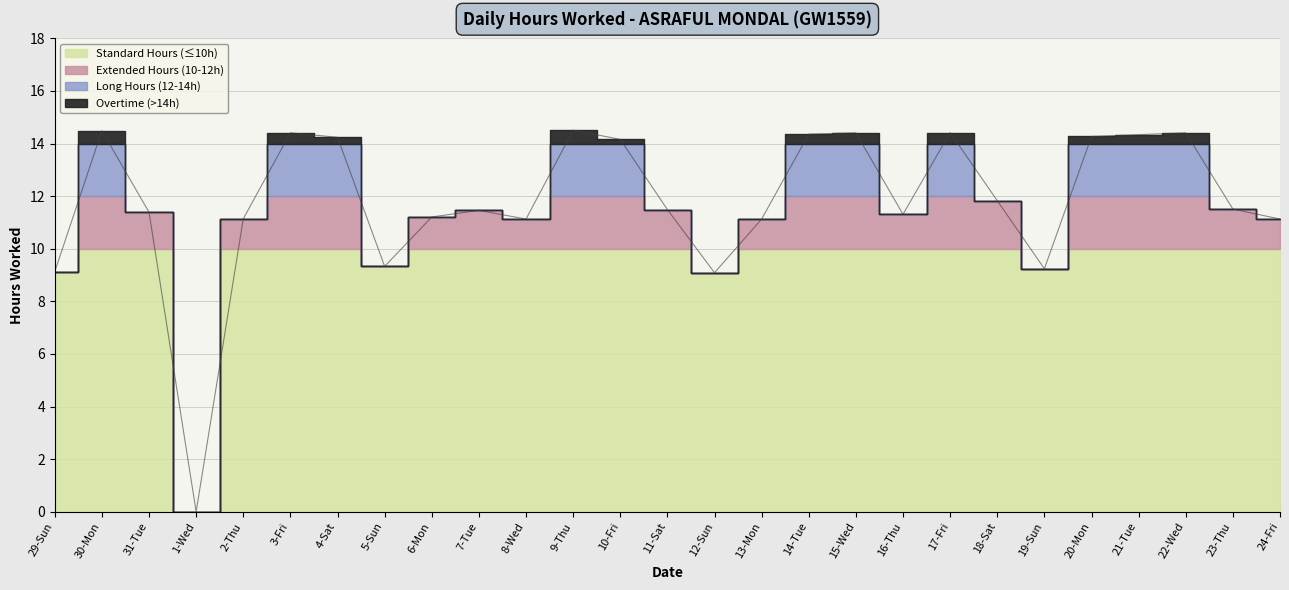

How many interior local peaks (higher than both neighbors) does the data have?

7